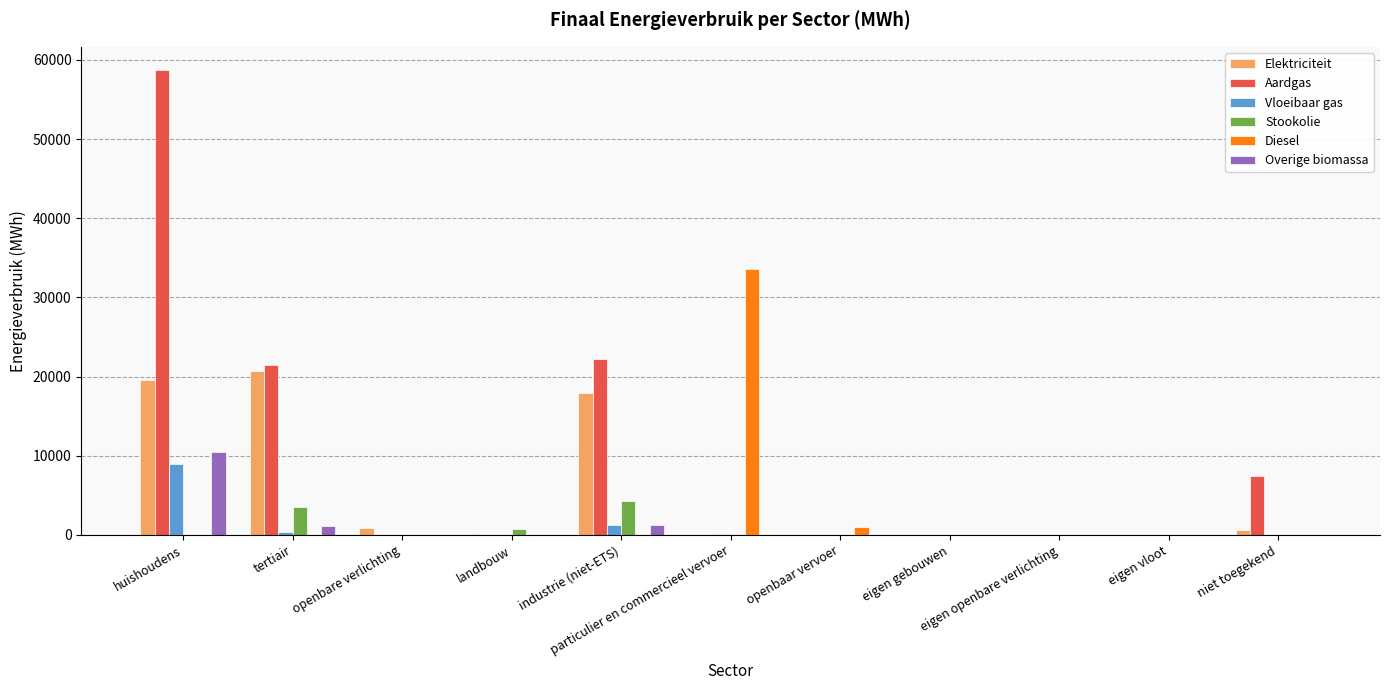

Does the chart contain stacked bars?

No